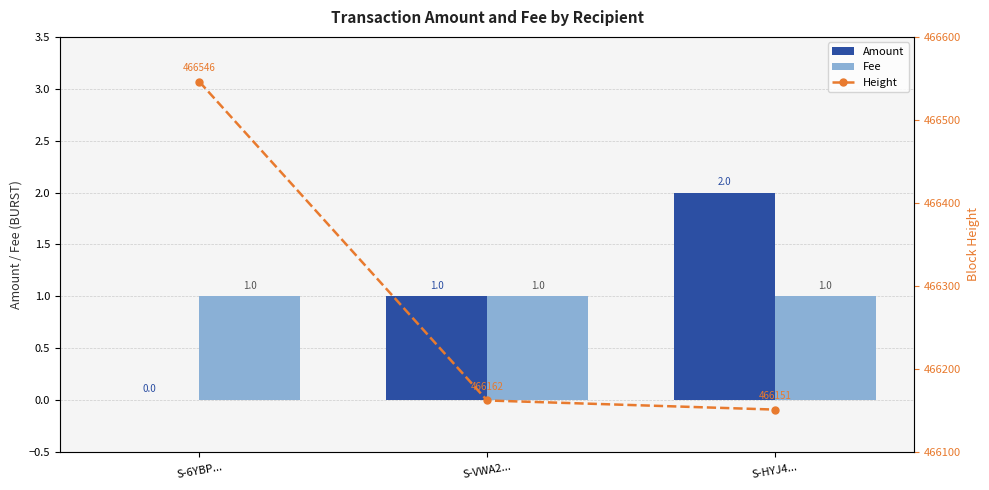

What is the sum of all Amount values?

3